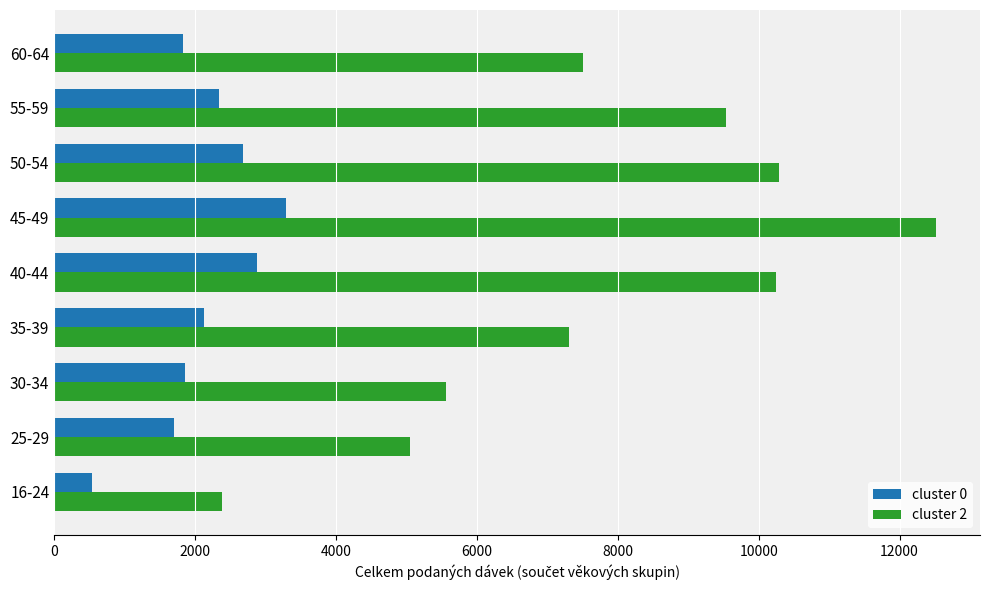

The value of cluster 2 at 55-59 is 13452. True or false?

False